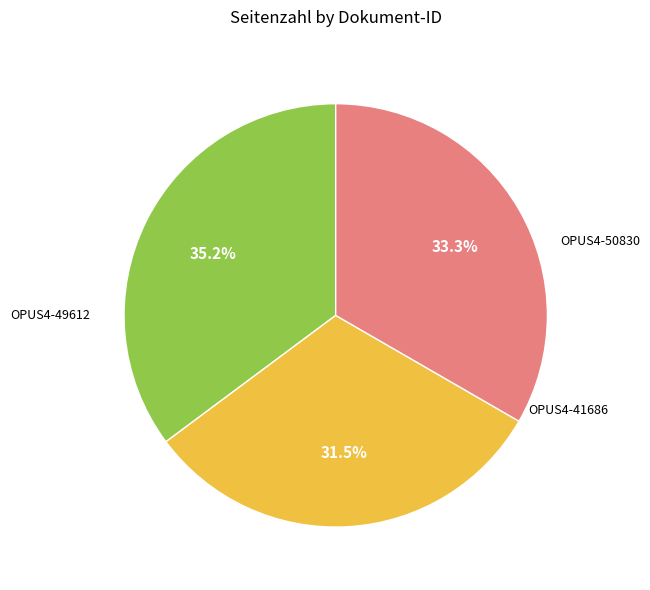

Does any single category account for the majority?

No